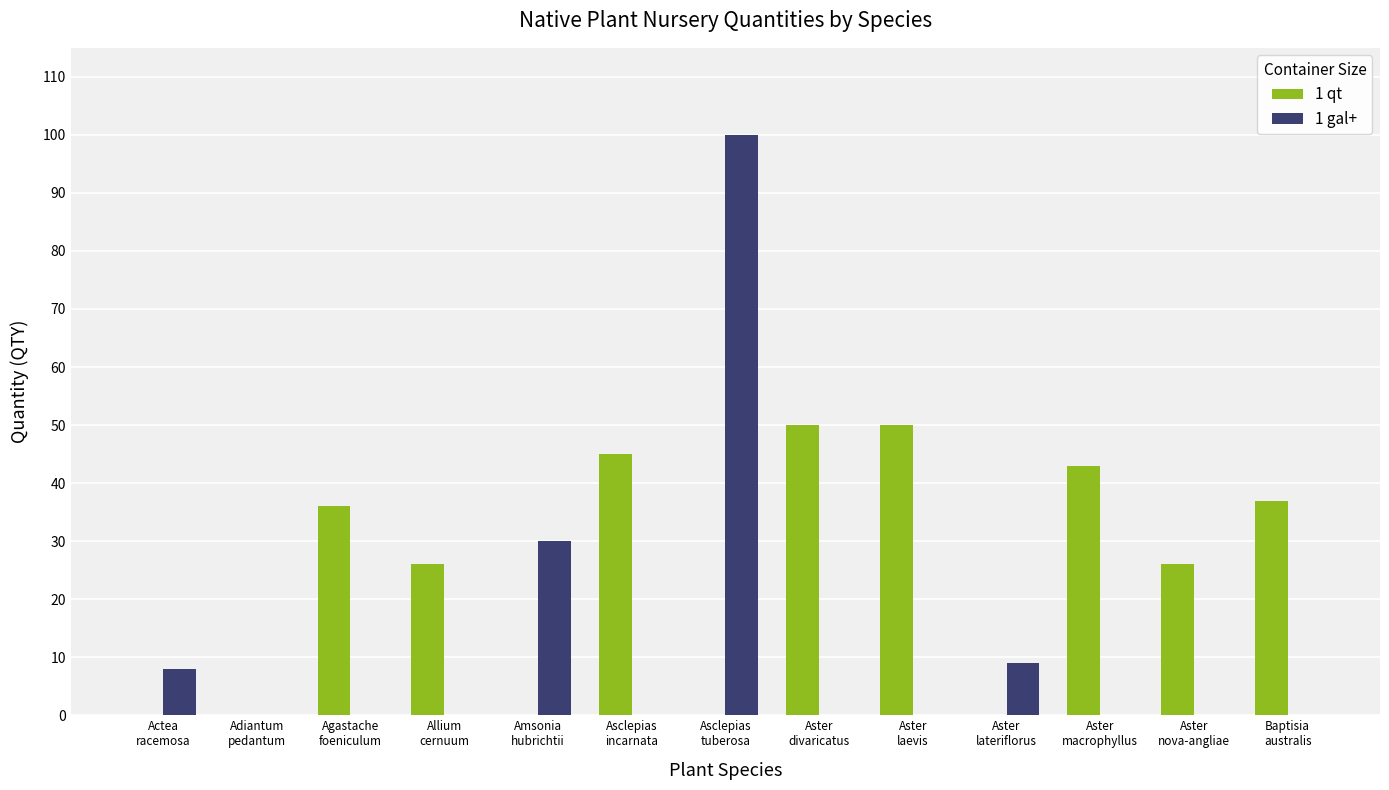

What is the greatest value displayed?

100